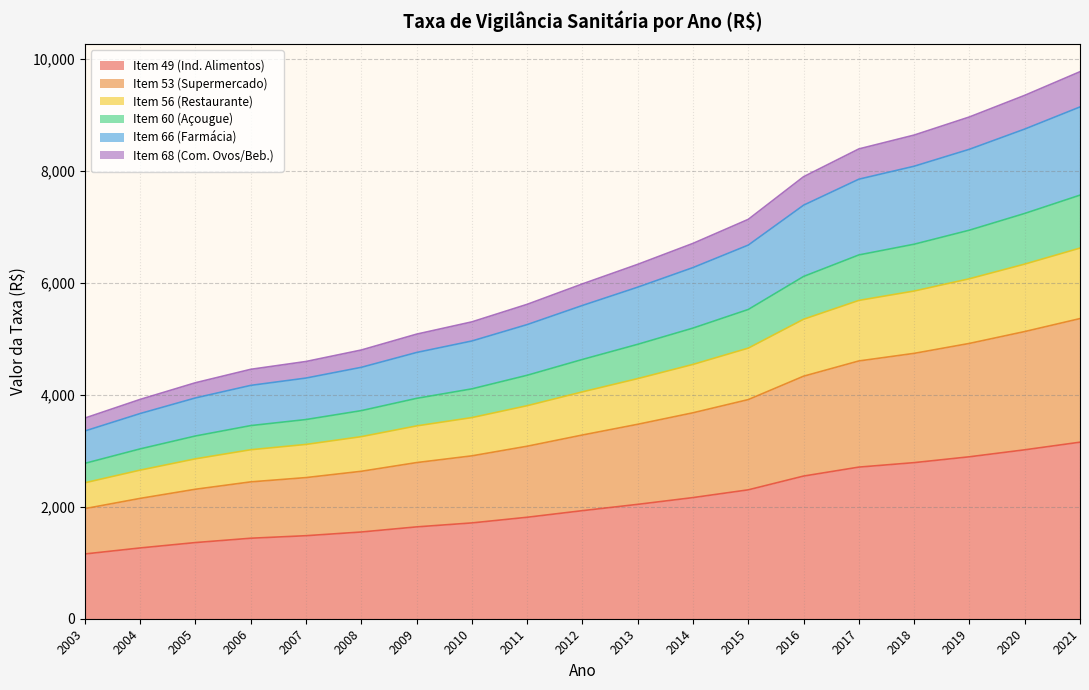

How many lines are shown in the chart?

6